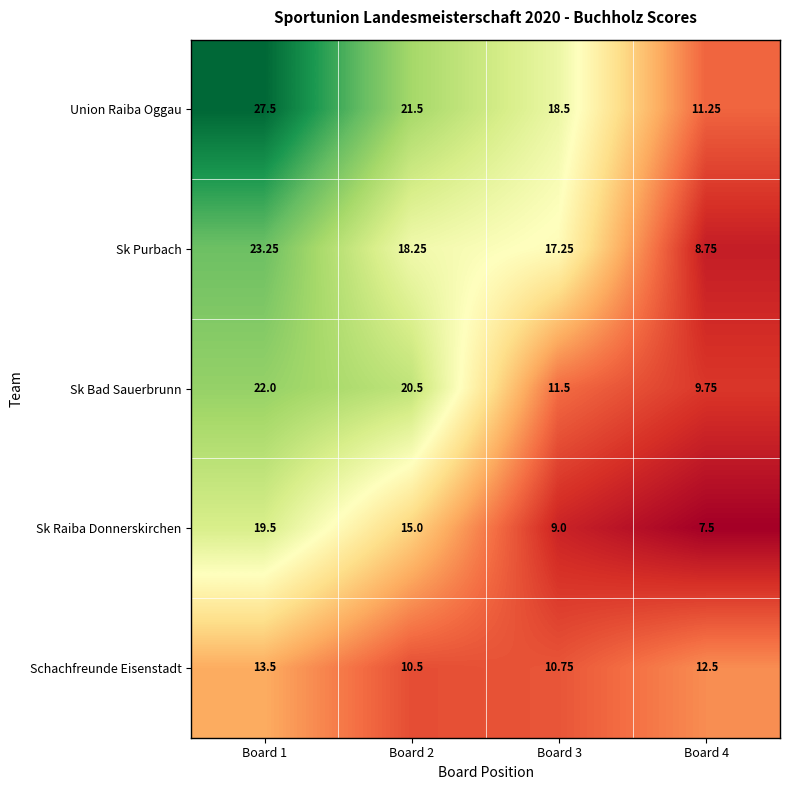

What is the maximum value shown in the chart?

27.5